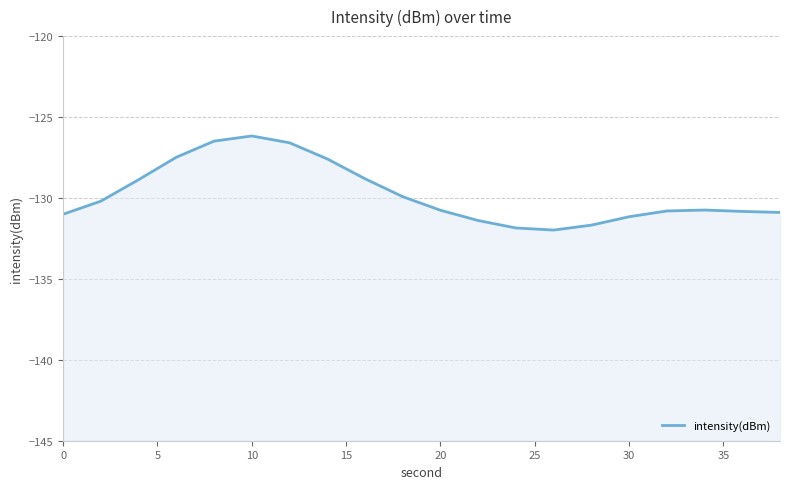

Reading right to left, list all the values displayed in this chart.

-130.9	-130.8	-130.7	-130.8	-131.2	-131.7	-132.0	-131.9	-131.4	-130.8	-129.9	-128.8	-127.6	-126.6	-126.2	-126.5	-127.5	-128.9	-130.2	-131.0